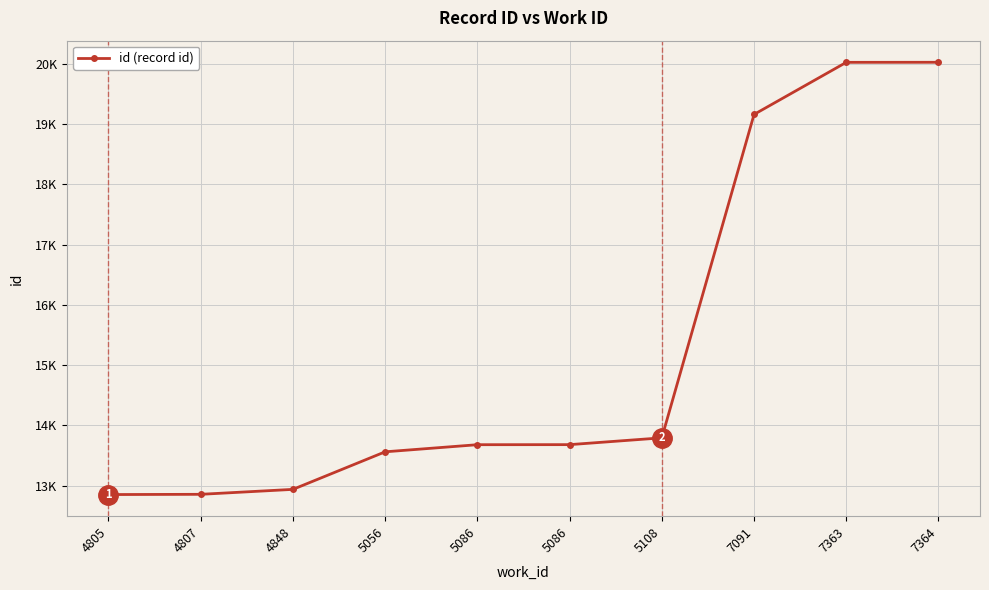

Is this an area chart (filled region under the line)?

No